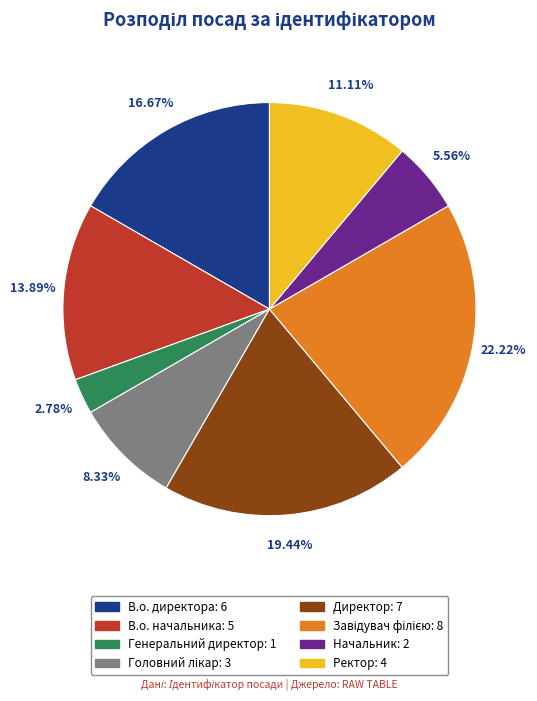

How many segments does this pie chart have?

8